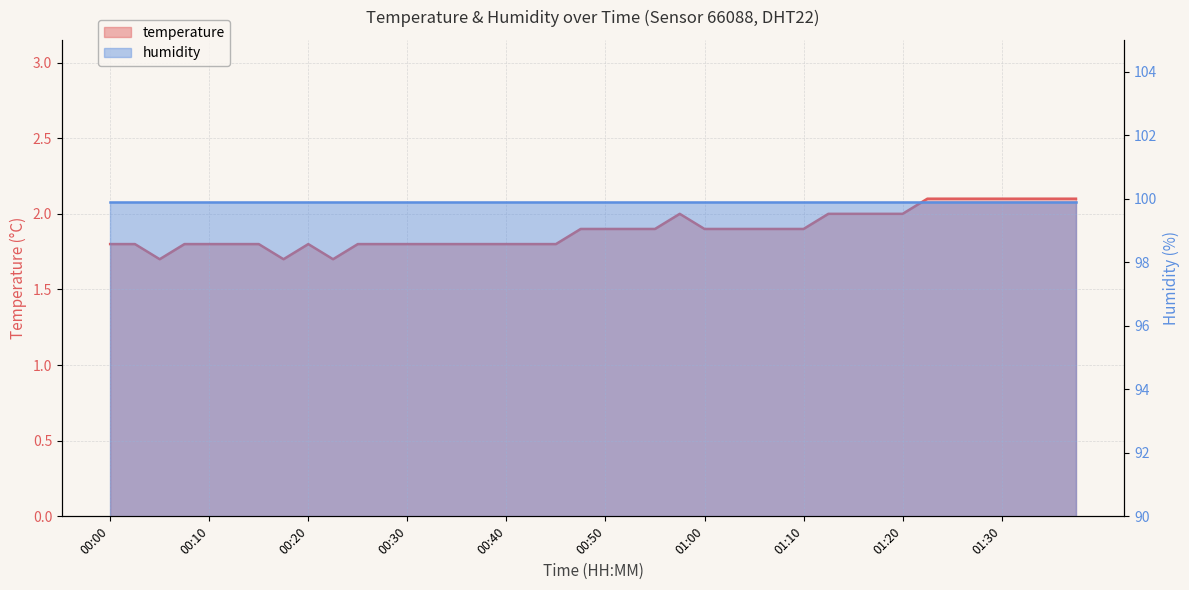

At which category does the data reach its first local peak?

00:20